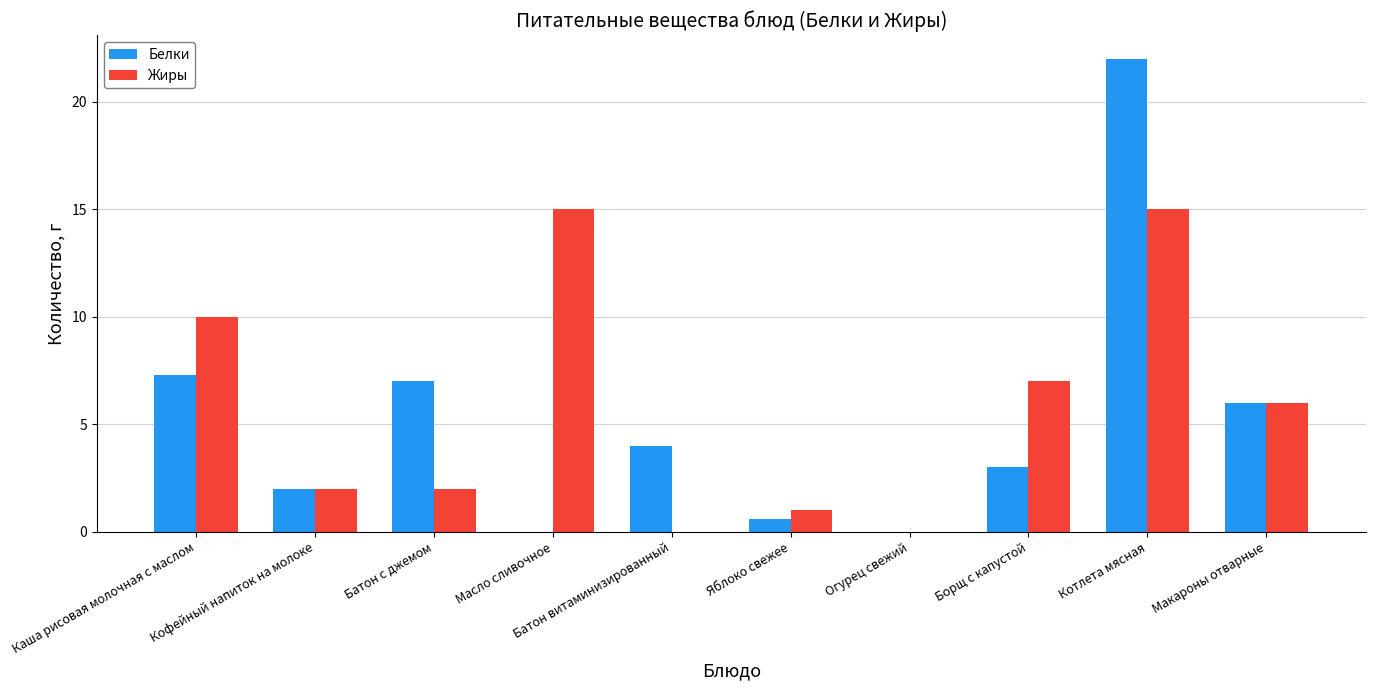

How many series are shown in this chart?

2